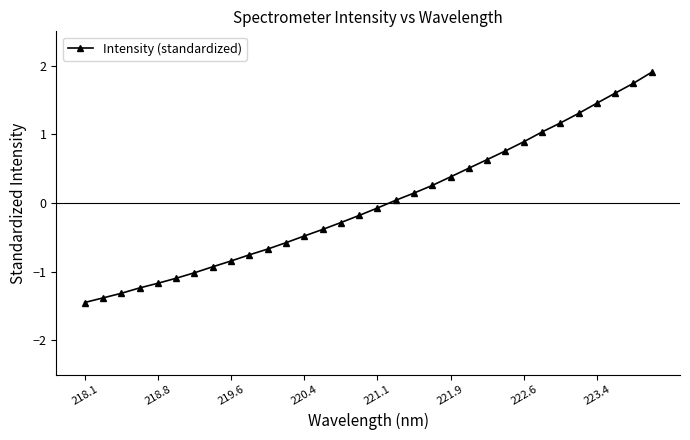

What is the value of the 4th point from the left?

-1.2